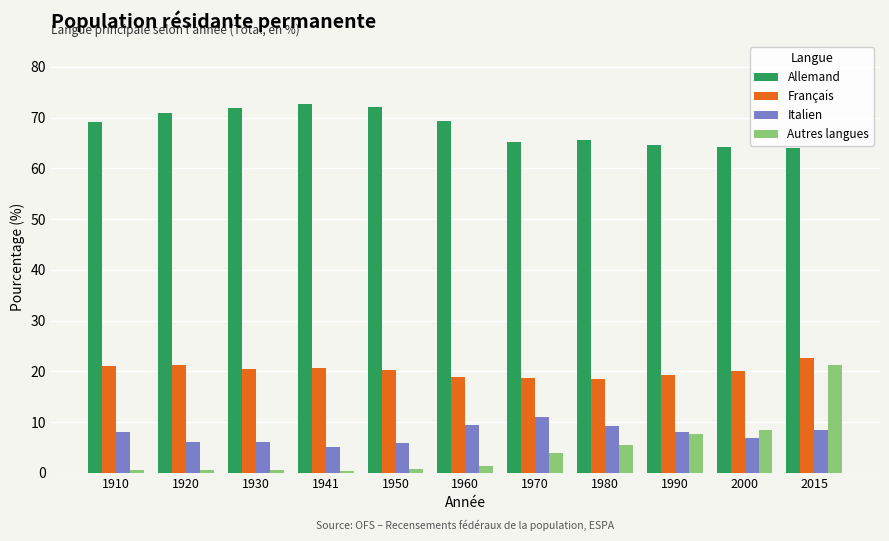

What is the average value of the Autres langues series?

4.7